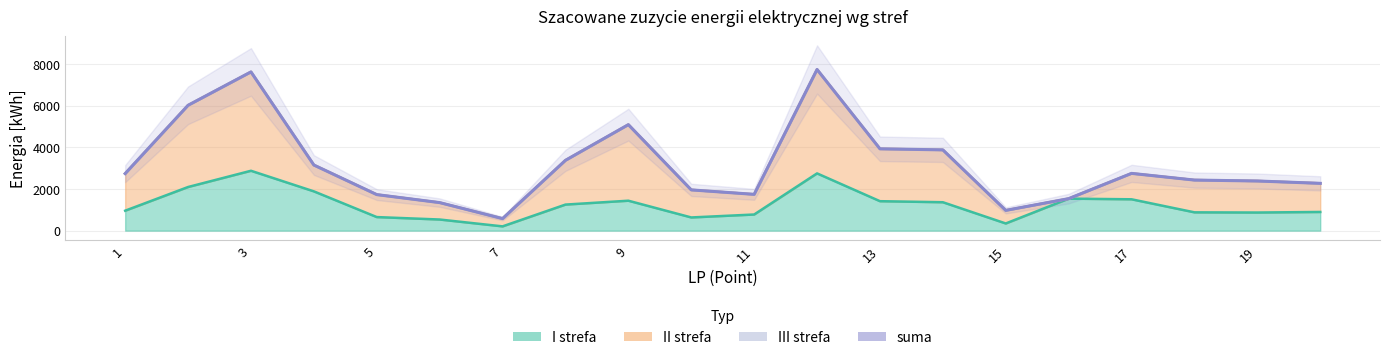

The chart shows a value of 4585 at 15. True or false?

False